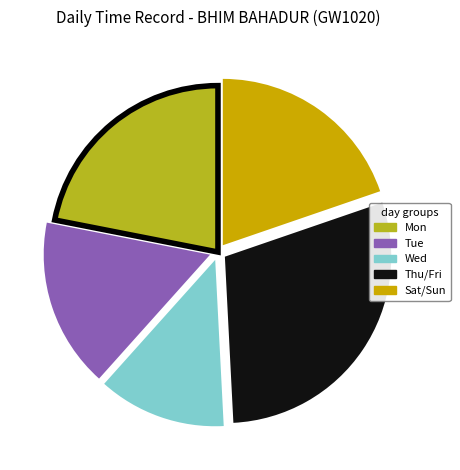

Is there any slice that represents more than half of the pie?

No